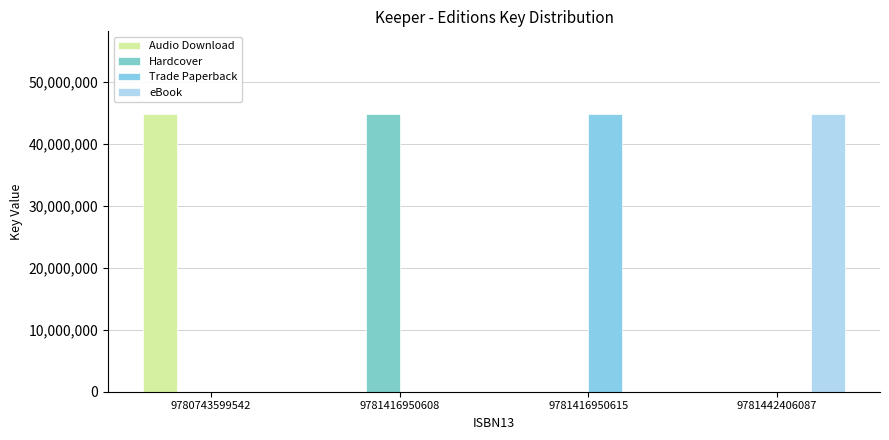

At how many categories does at least one series exceed 37708780?

4